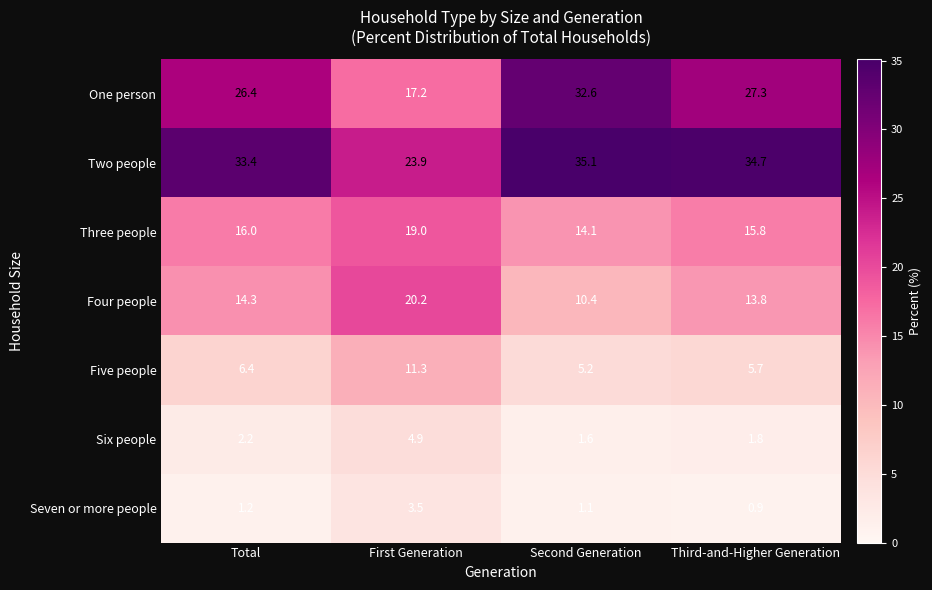

Reading left to right, list all the values displayed in this chart.

One person: Total=26.4	First Generation=17.2	Second Generation=32.6	Third-and-Higher Generation=27.3
Two people: Total=33.4	First Generation=23.9	Second Generation=35.1	Third-and-Higher Generation=34.7
Three people: Total=16.0	First Generation=19.0	Second Generation=14.1	Third-and-Higher Generation=15.8
Four people: Total=14.3	First Generation=20.2	Second Generation=10.4	Third-and-Higher Generation=13.8
Five people: Total=6.4	First Generation=11.3	Second Generation=5.2	Third-and-Higher Generation=5.7
Six people: Total=2.2	First Generation=4.9	Second Generation=1.6	Third-and-Higher Generation=1.8
Seven or more people: Total=1.2	First Generation=3.5	Second Generation=1.1	Third-and-Higher Generation=0.9